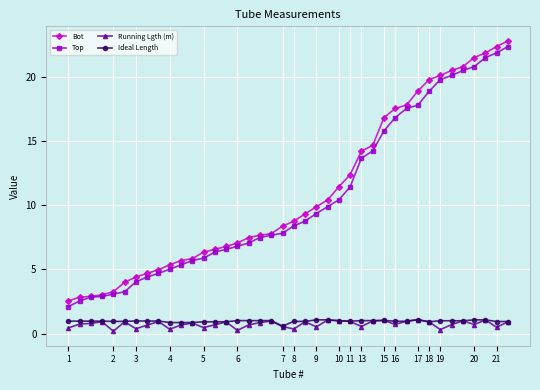

What is the average value of the Ideal Length series?

1.0